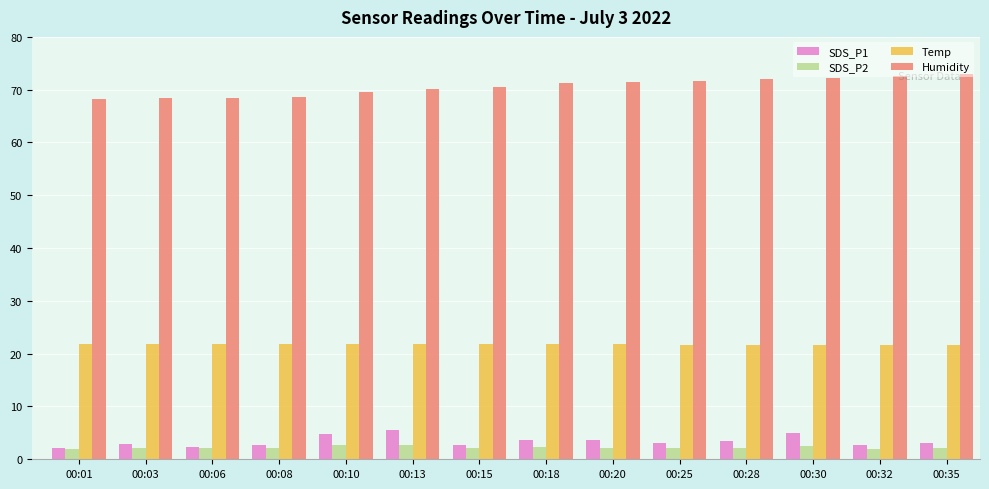

Which series has the largest total across all categories?

Humidity